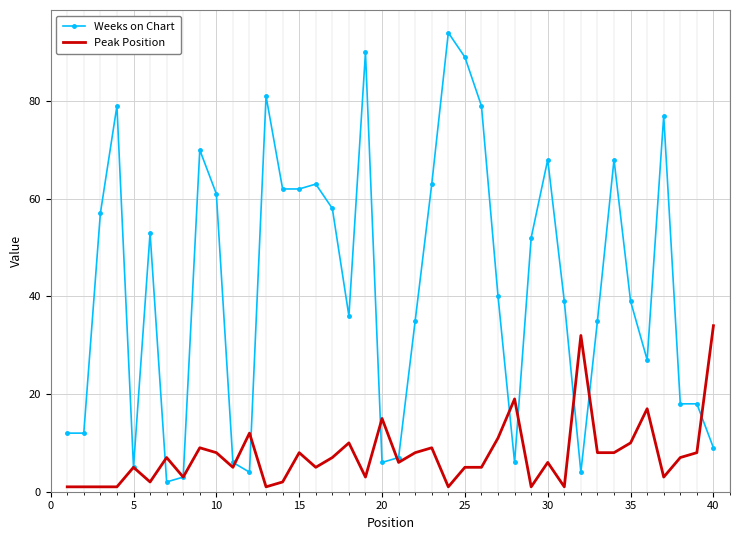

Which series has the largest total across all categories?

Weeks on Chart